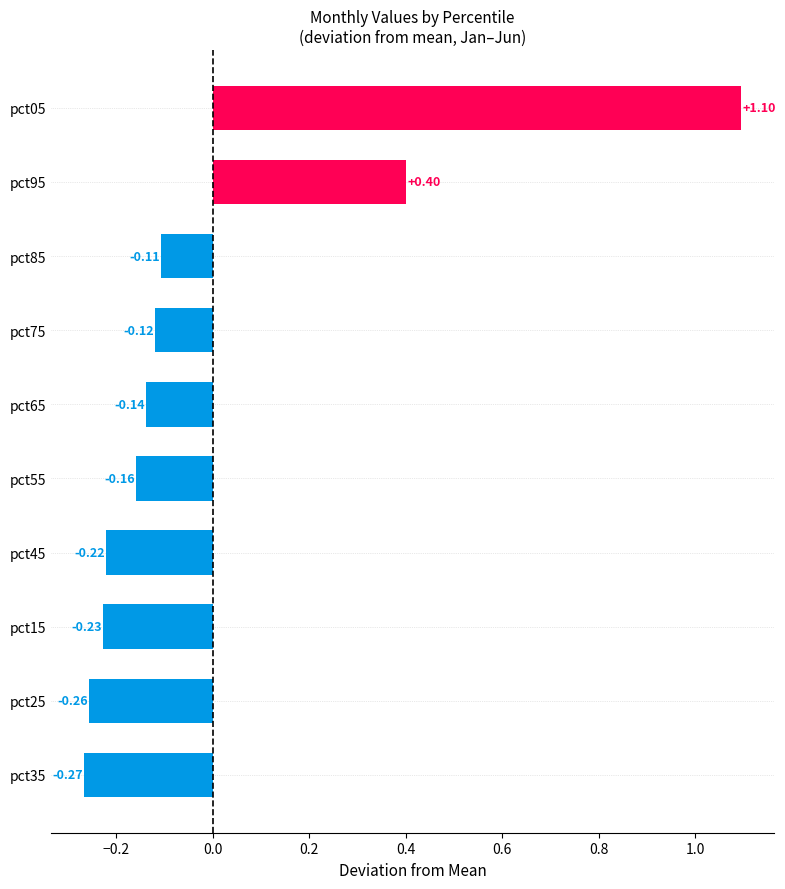

Which has a higher value, pct85 or pct45?

pct85